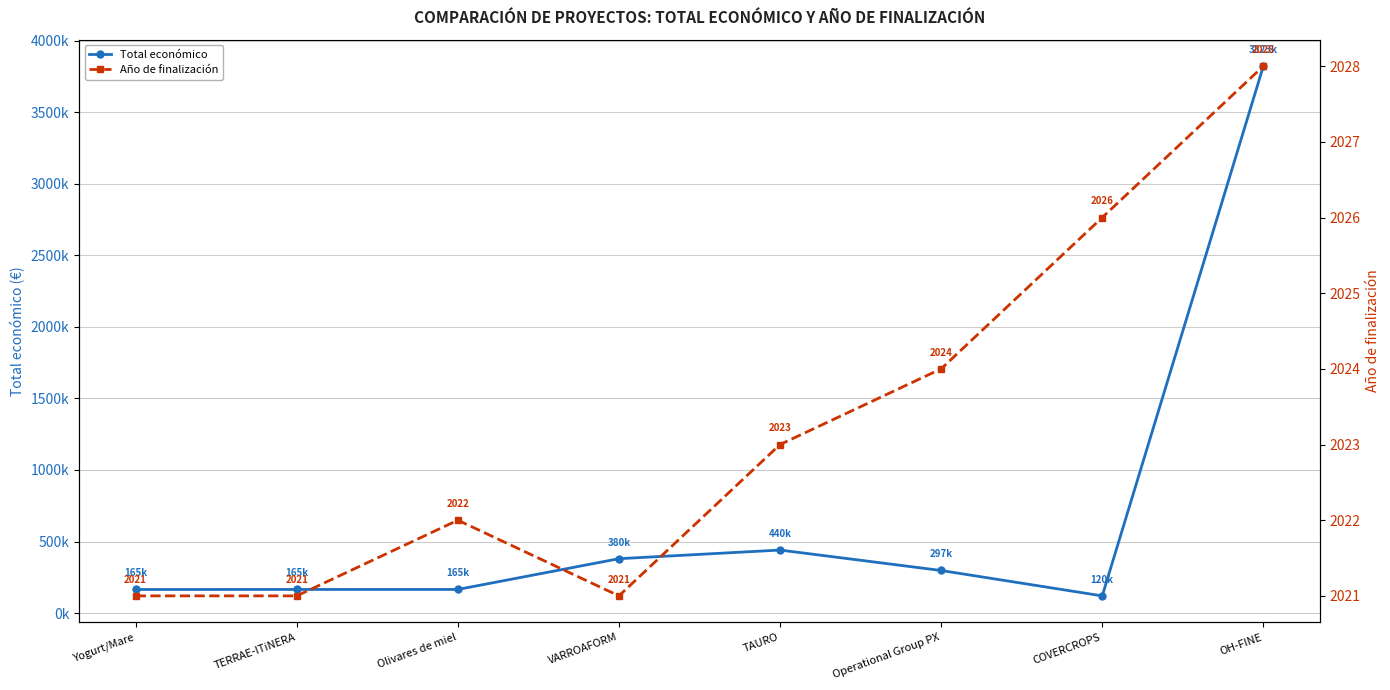

The Año de finalización series shows 2024 at Operational Group PX. True or false?

True